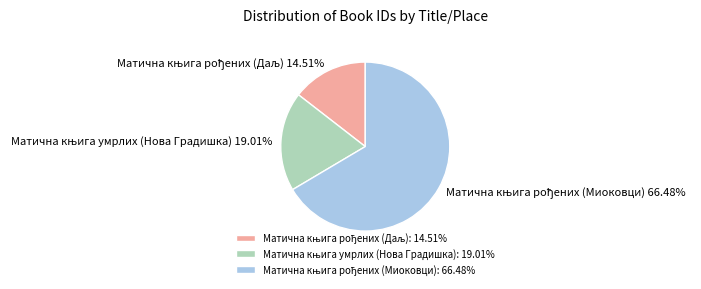

Is there a majority slice in this chart?

Yes